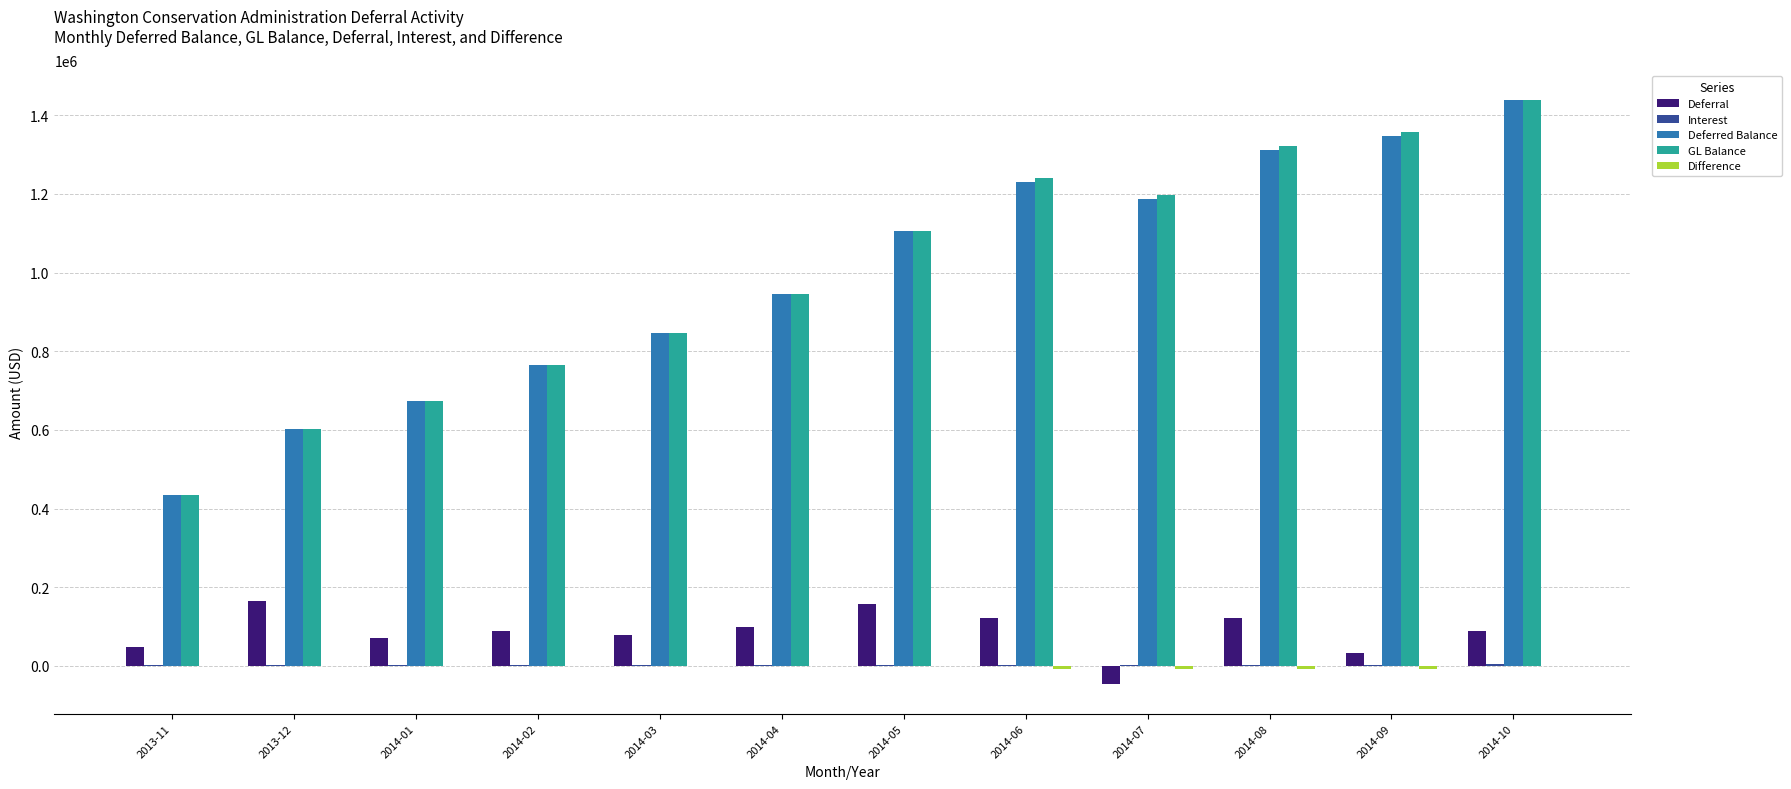

Which series changed the most between 2013-11 and 2014-09?

GL Balance